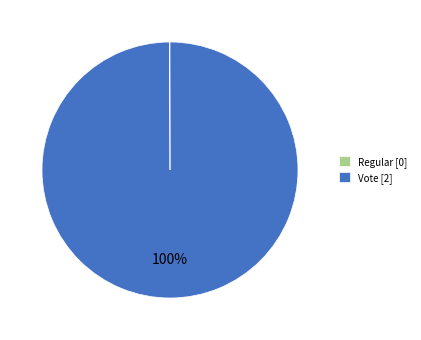

To the nearest percent, what is the difference between the largest and smallest slice percentages?

100%